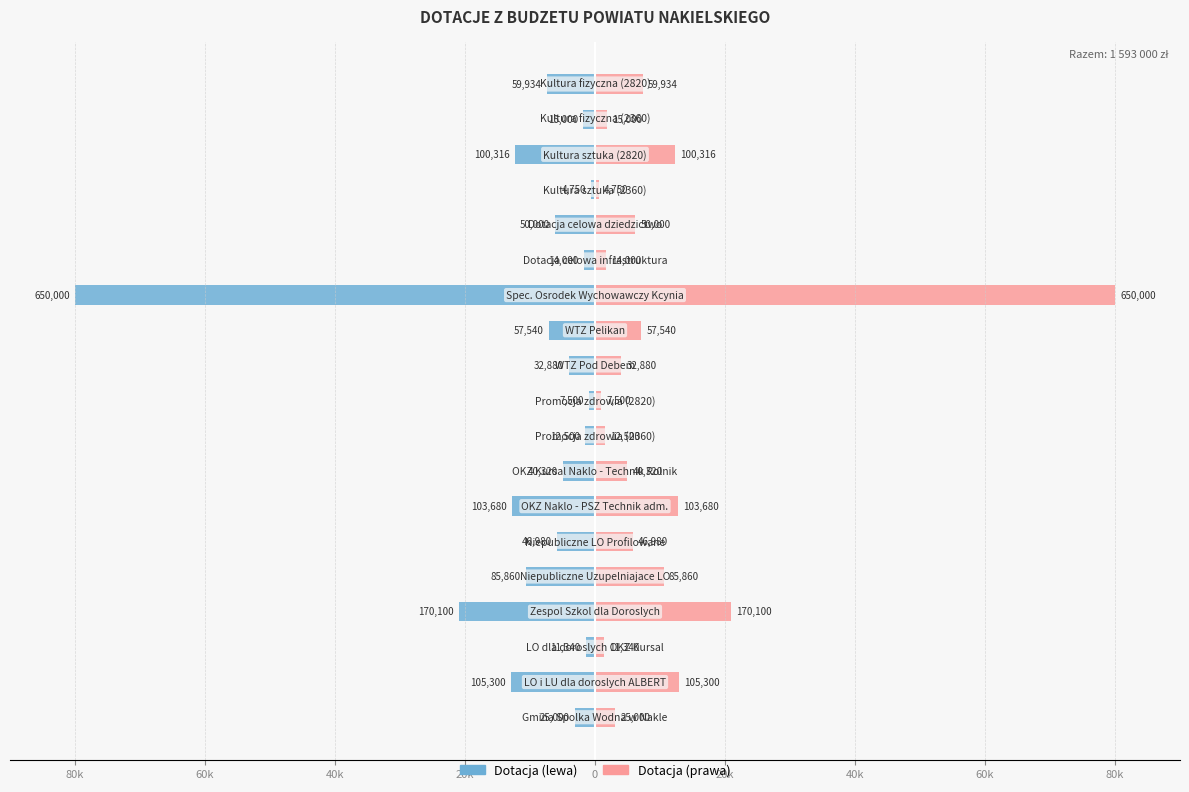

Rank the series by their average value, from highest to lowest.

Dotacja (prawa), Dotacja (lewa)